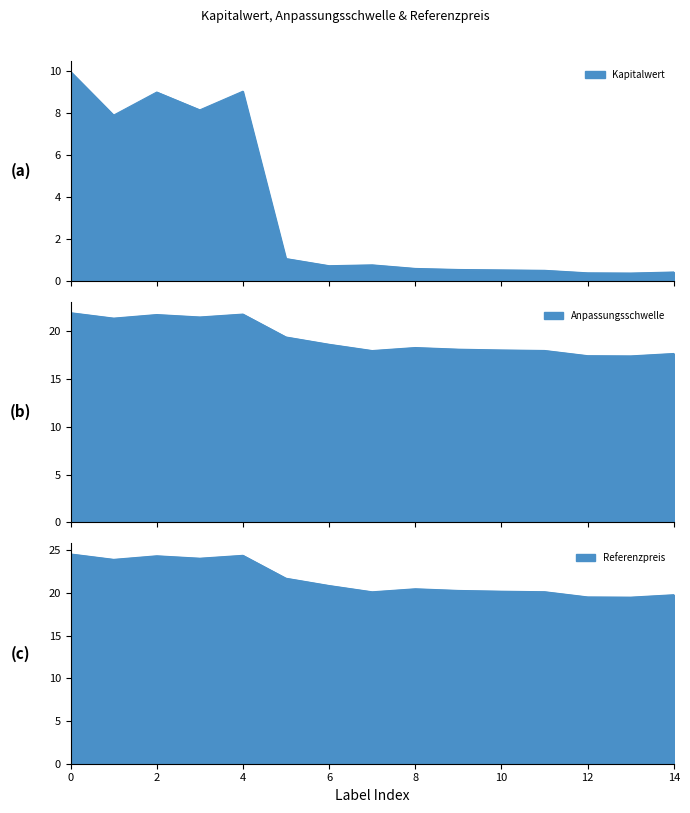

What are all the series names shown in the legend?

Kapitalwert, Anpassungsschwelle, Referenzpreis